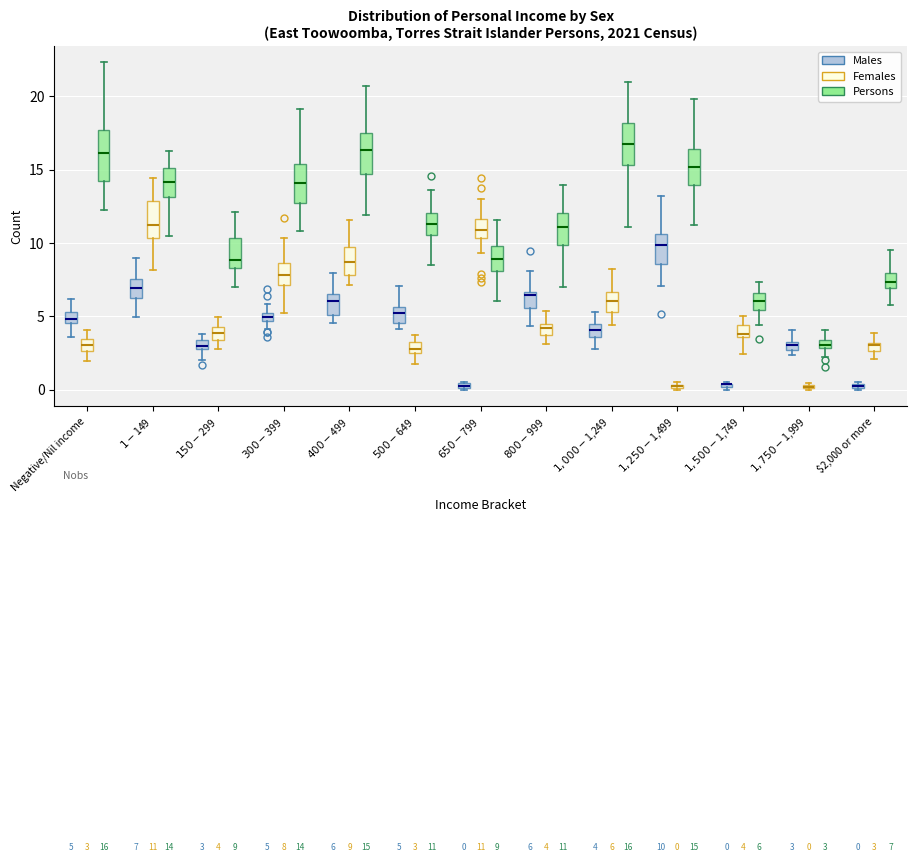

Comparing the boxes themselves (not the whiskers), which one is the tallest?

Negative/Nil income (Persons)